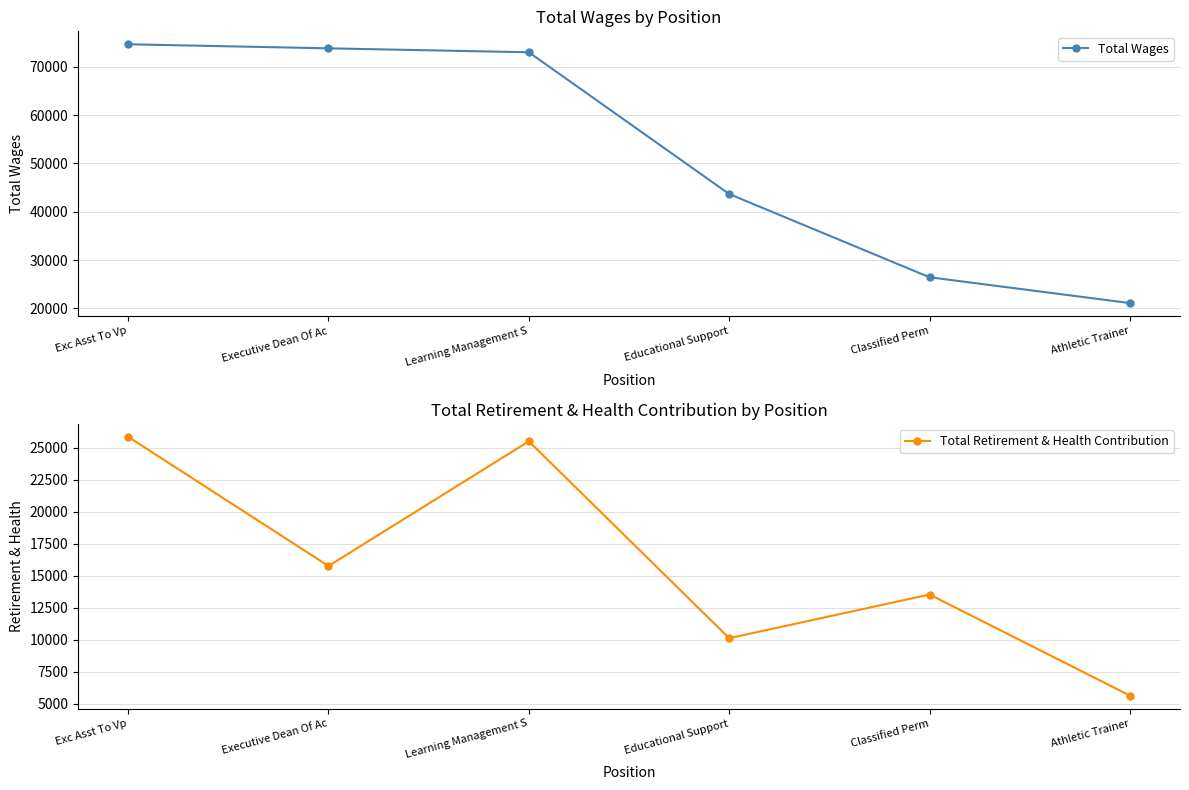

What is the sum of the Total Retirement & Health Contribution values at Athletic Trainer and Executive Dean Of Ac?

21414